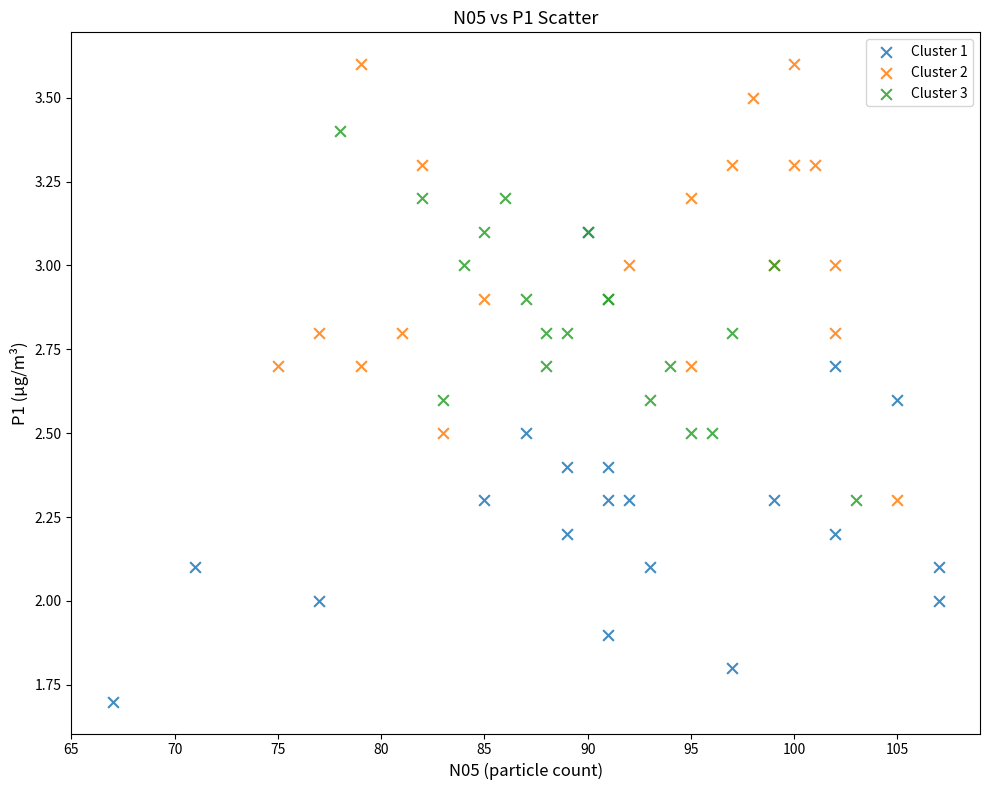

Which series reaches the minimum Y coordinate?

Cluster 1